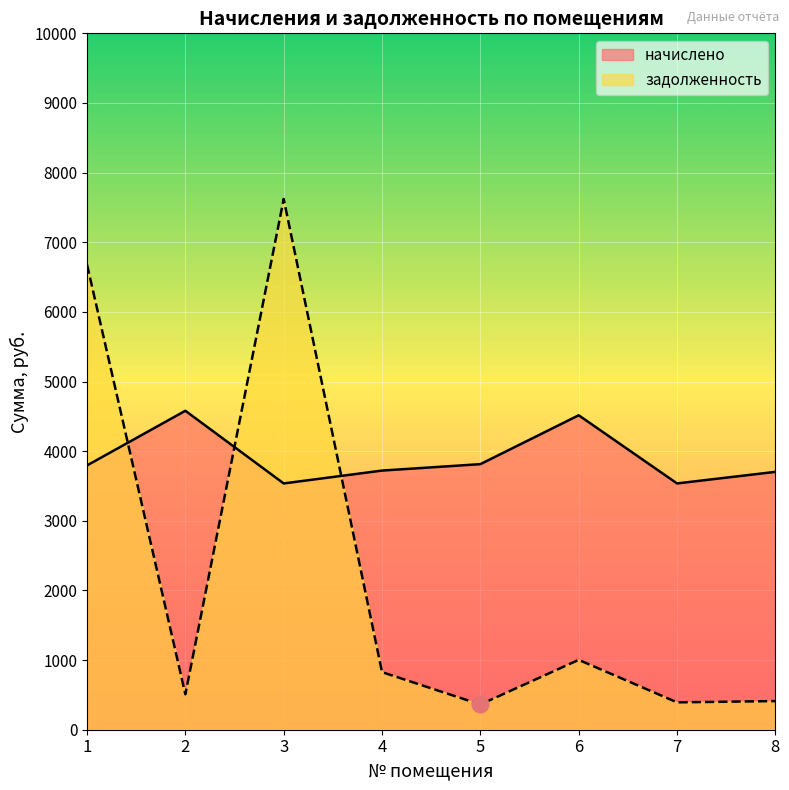

At which category does начислено reach its first local valley?

3